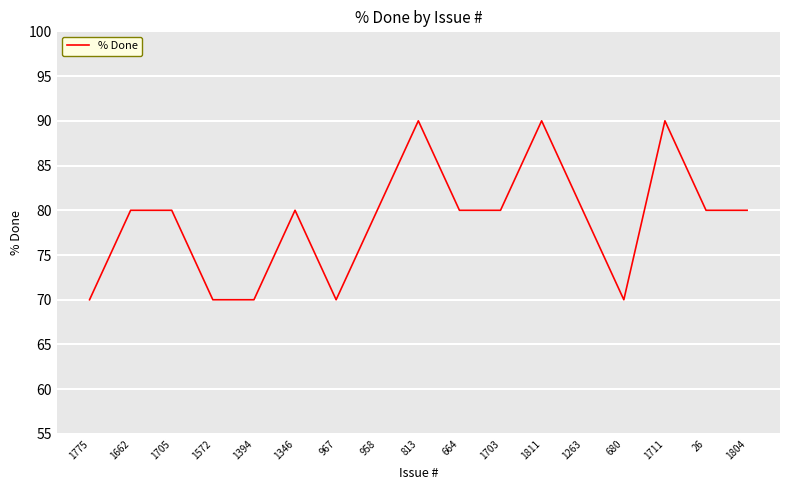

What is the minimum value shown in the chart?

70